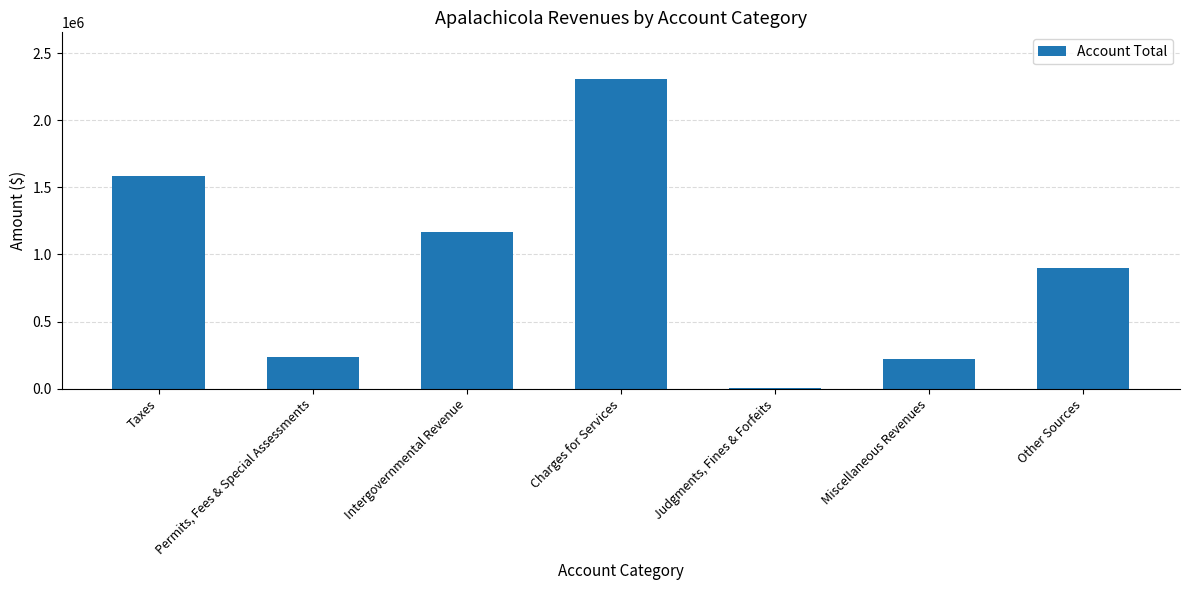

The value at Charges for Services is 2308484. True or false?

True